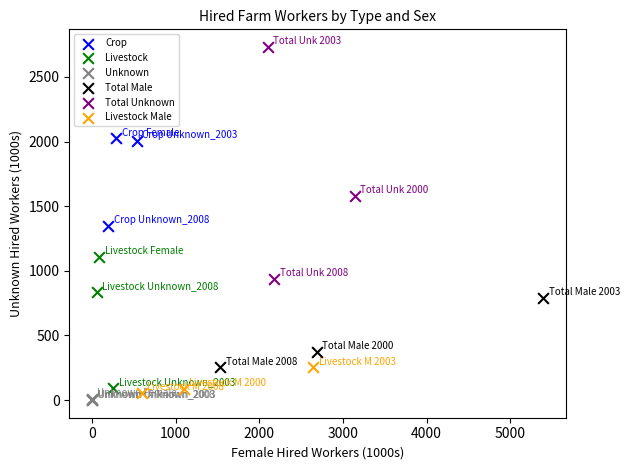

Which series reaches the maximum Y coordinate?

Total Unknown